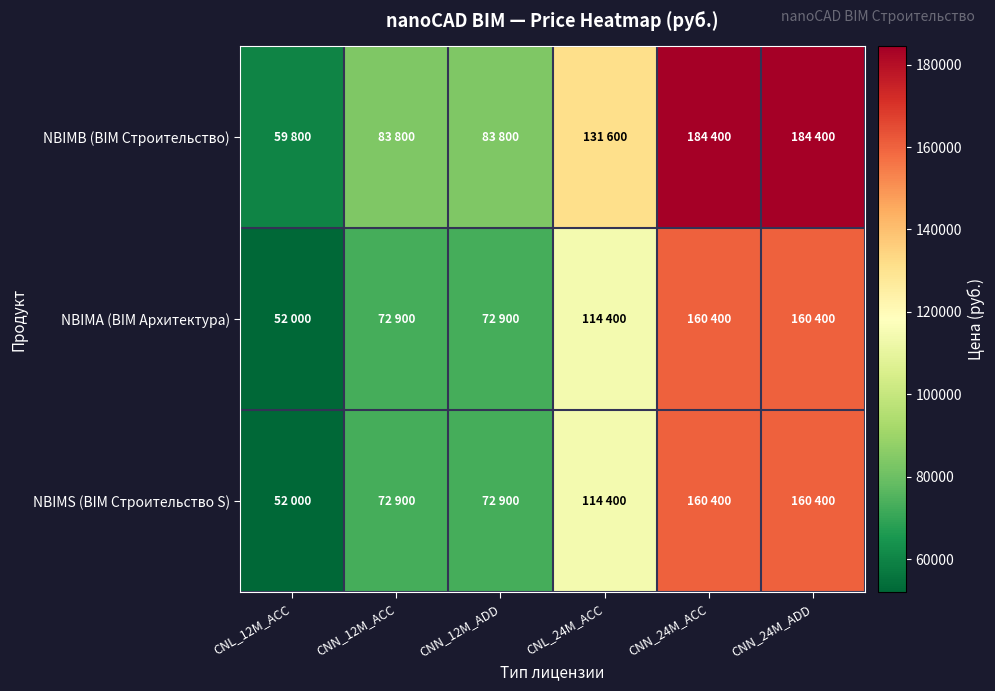

What is the maximum value shown in the chart?

184400